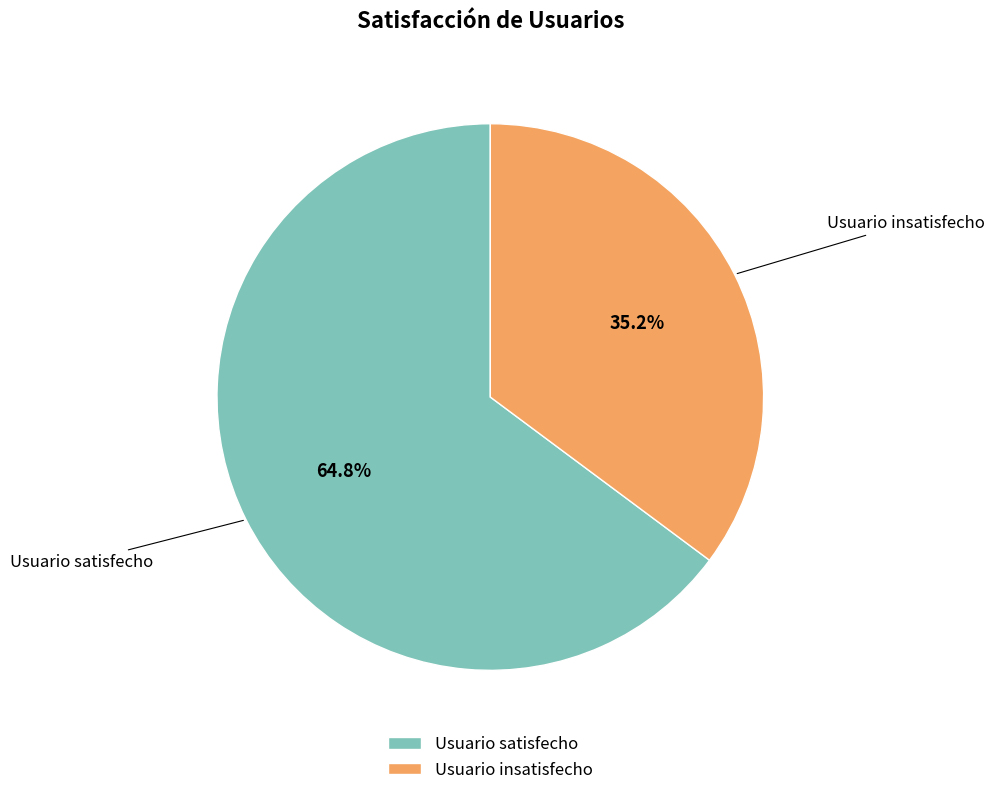

To the nearest percent, what percentage of the pie is Usuario satisfecho?

65%